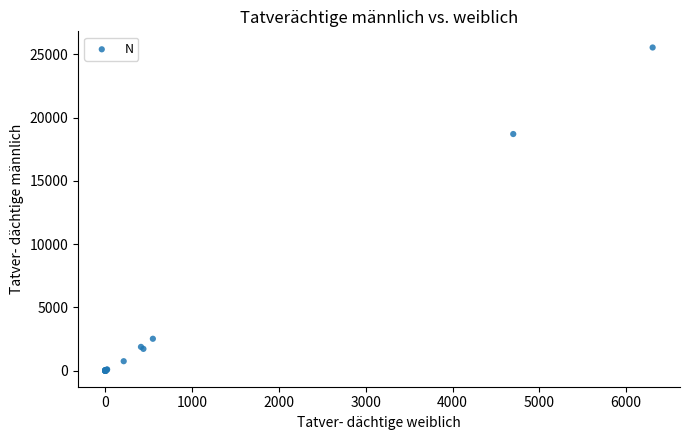

What Y value in the scatter plot is closest to 12773?

18703